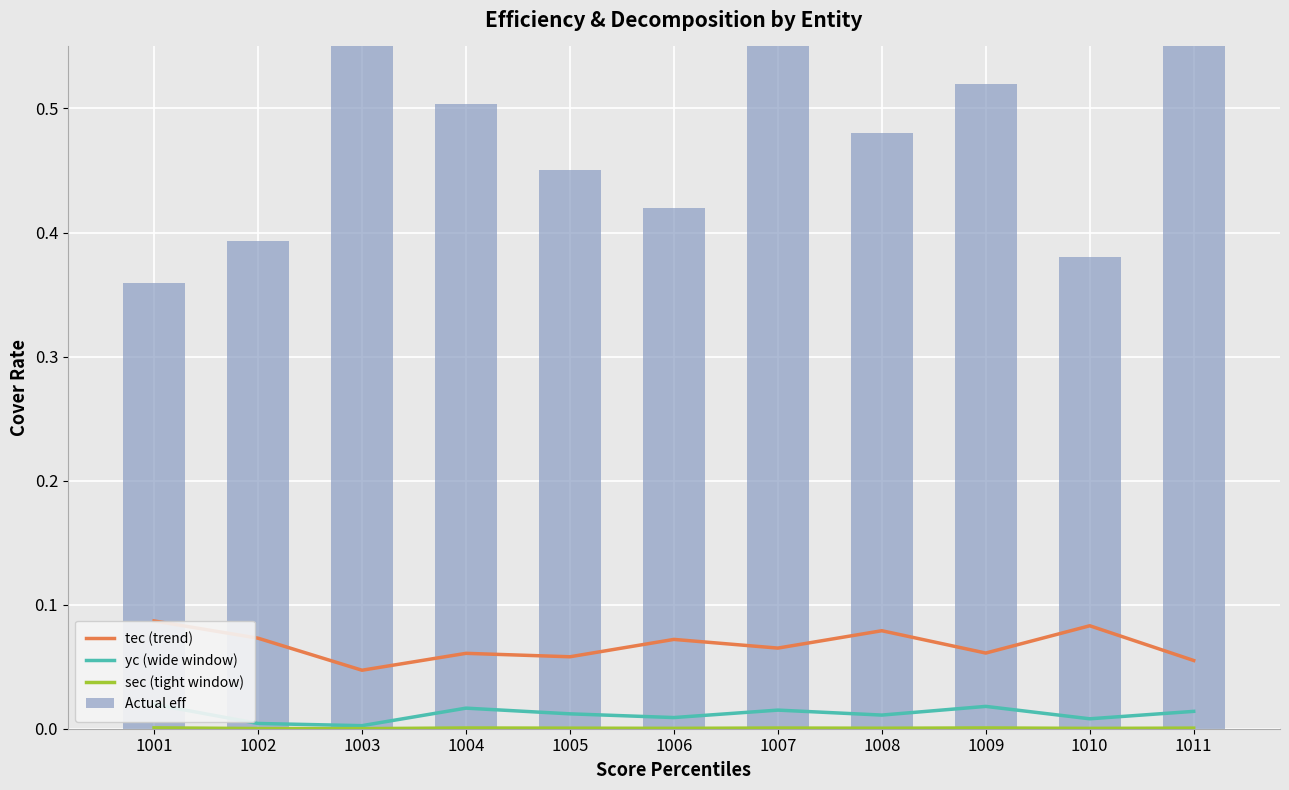

What is the difference between the highest and lowest values at 1005?

0.4